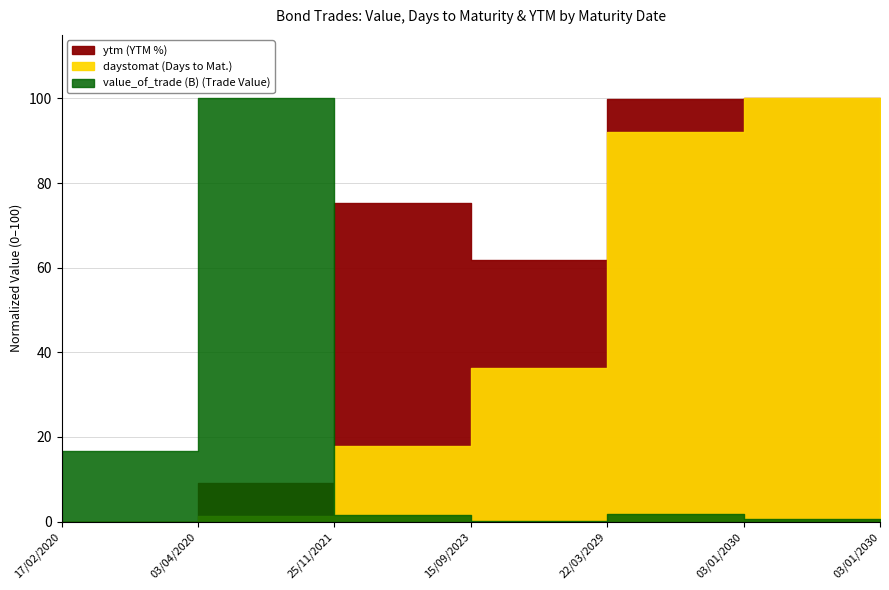

At which label does ytm reach its minimum?

17/02/2020